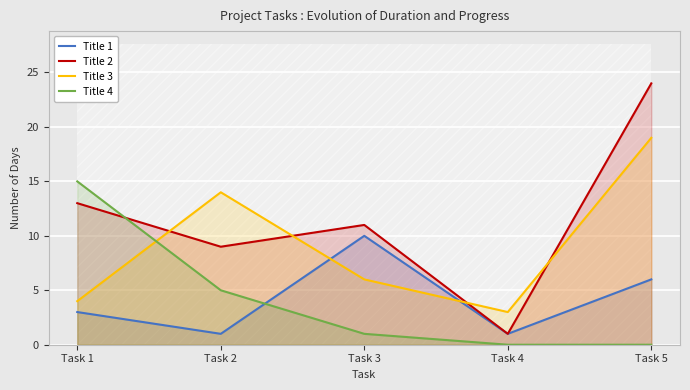

At which label does Title 2 first exceed 11?

Task 1